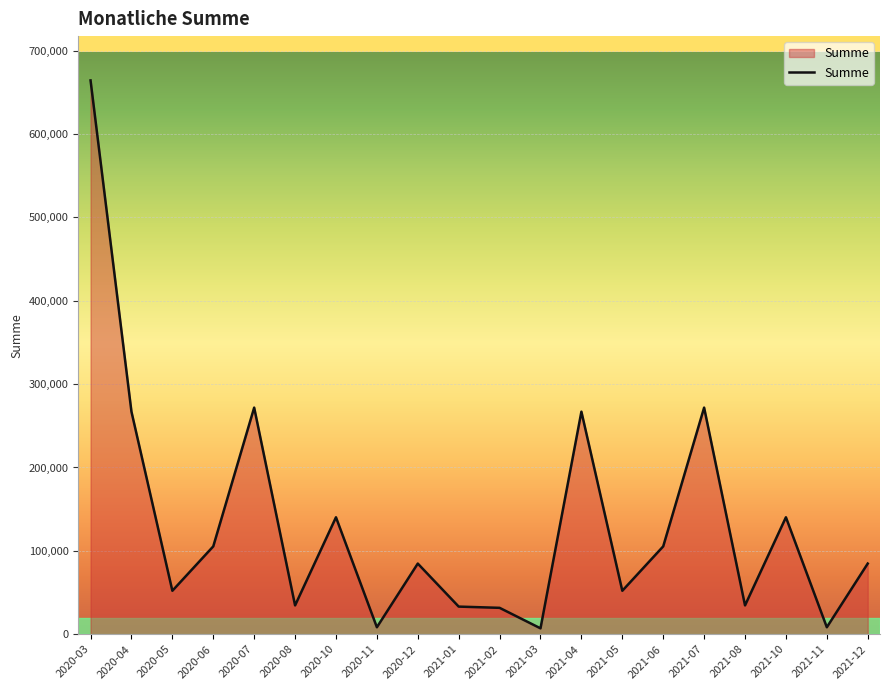

Is it true that the value at 2021-10 is 140266.5?

True